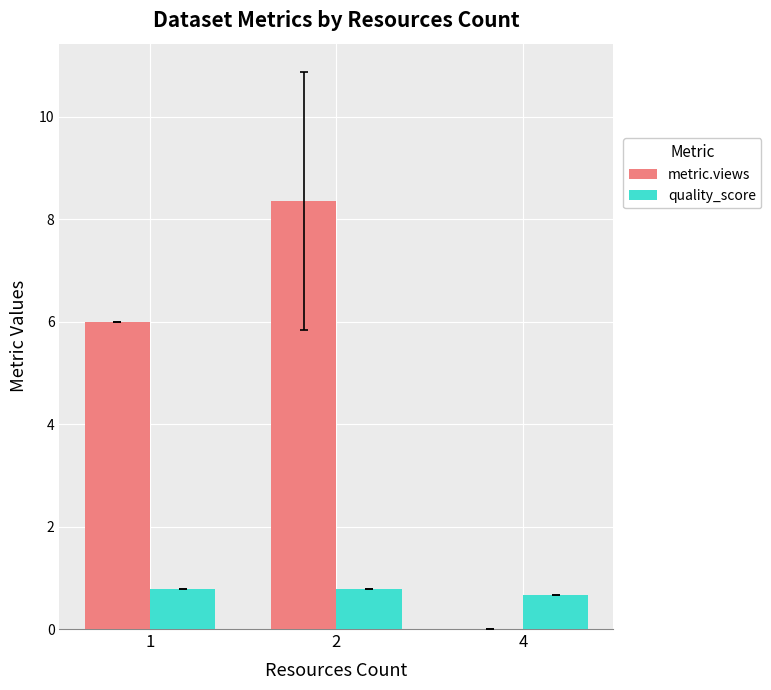

Reading right to left, extract all data points from this chart.

metric.views: 4=0.0	2=8.4	1=6.0
quality_score: 4=0.7	2=0.8	1=0.8